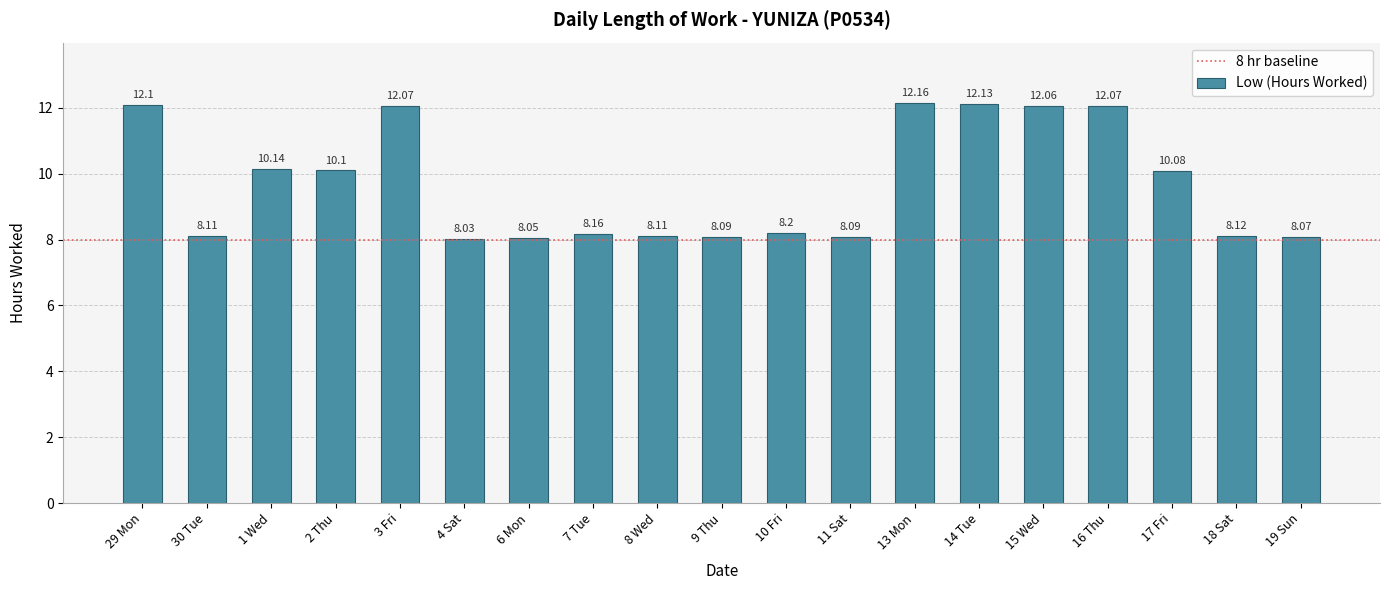

What is the label of the 19th bar from the left?

19 Sun